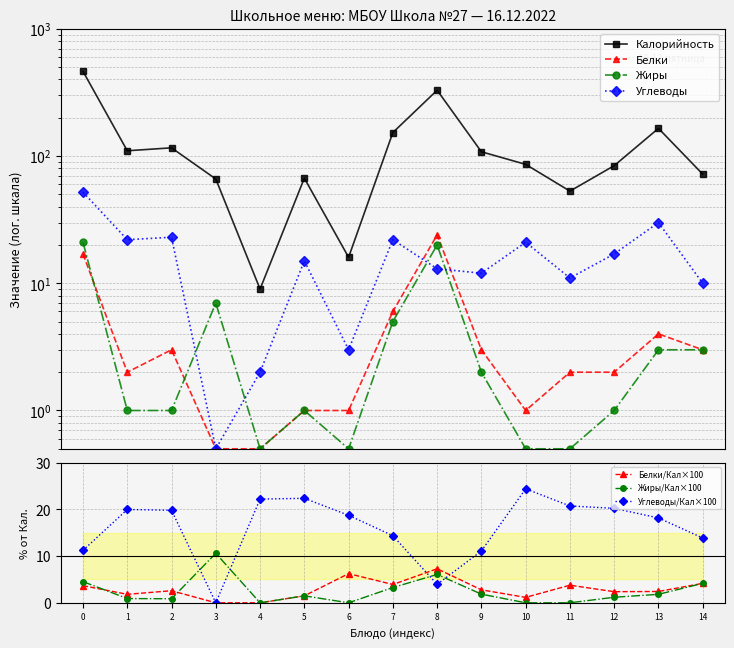

What is the greatest value displayed?

463.0